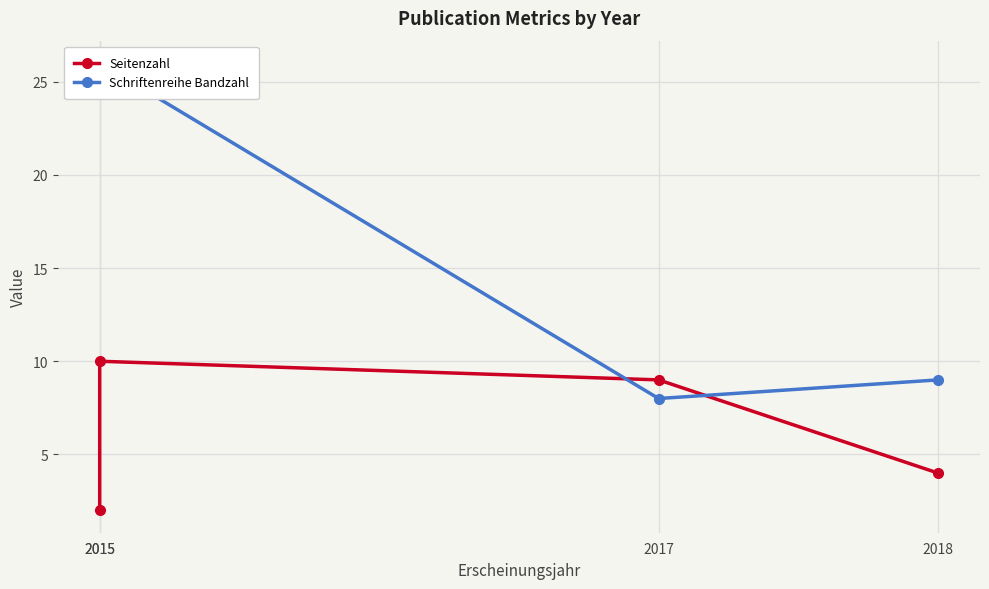

Rank the categories by Seitenzahl value from lowest to highest.

2015, 2018, 2017, 2015